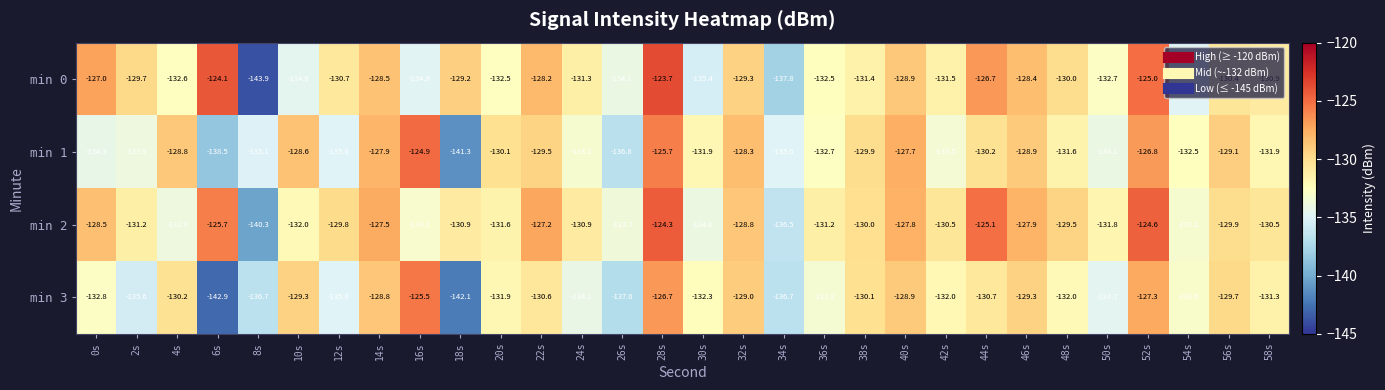

What is the total value across all series at 0s?

-522.6